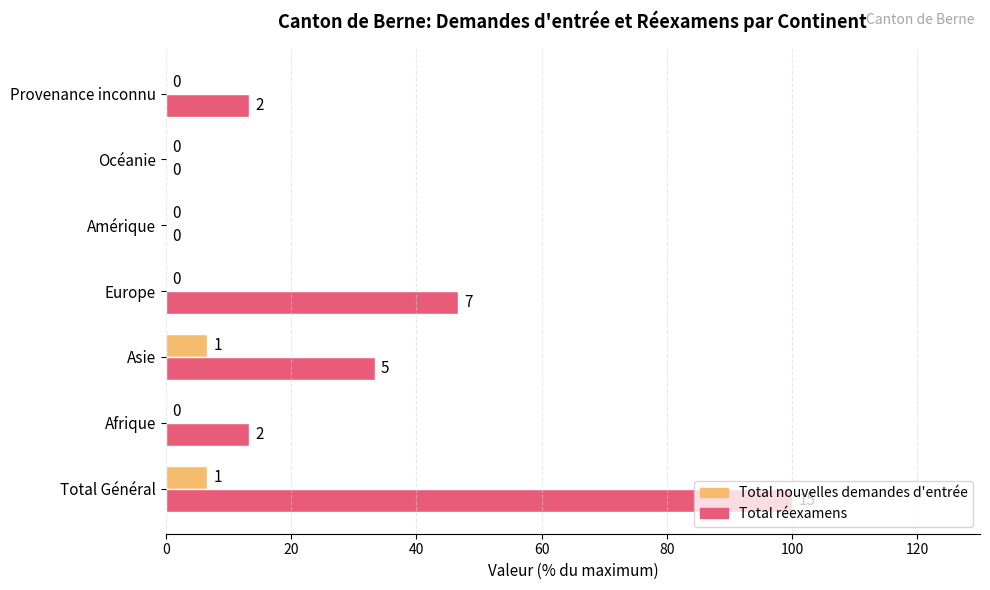

What is the total value across all series at Asie?

40.0